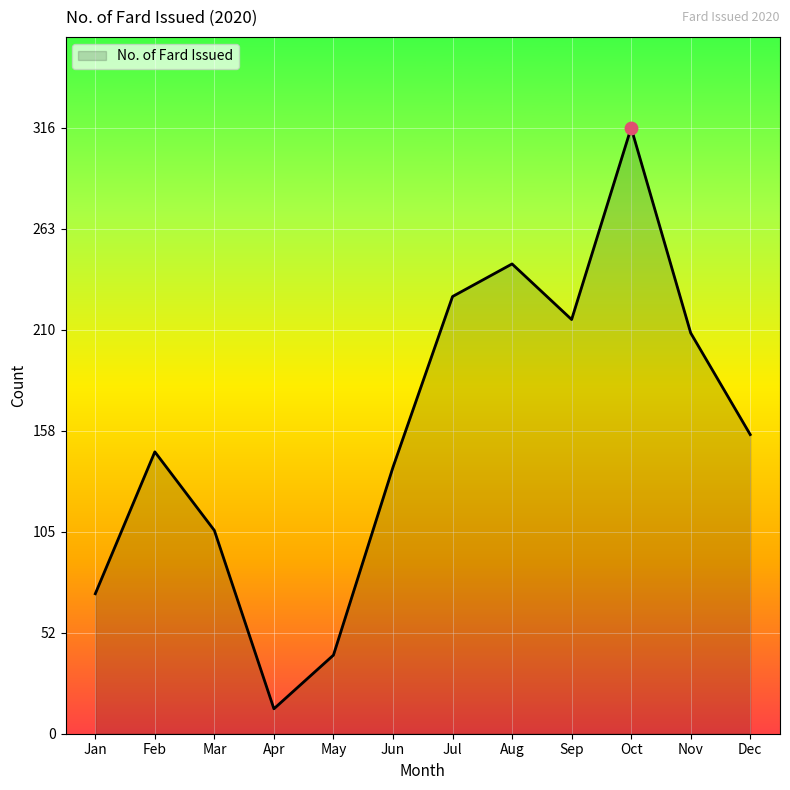

What is the ratio of the value at Feb to the value at Jul?

0.6